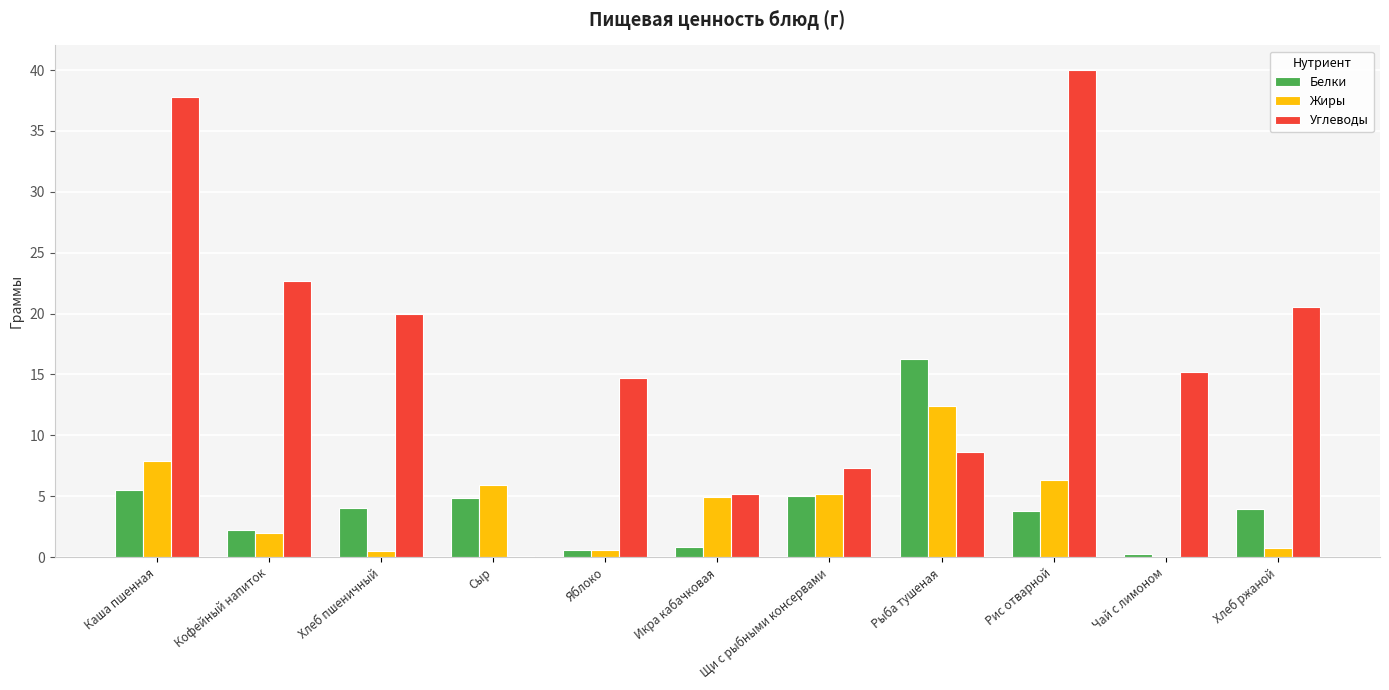

At which category is the sum across all series the highest?

Каша пшенная